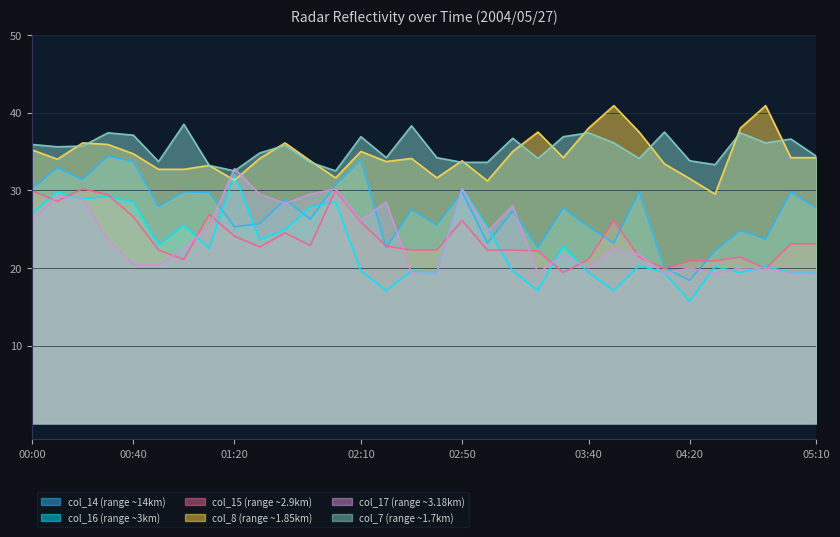

What is the difference between the col_8 values at 05:00 and 01:50?

0.4